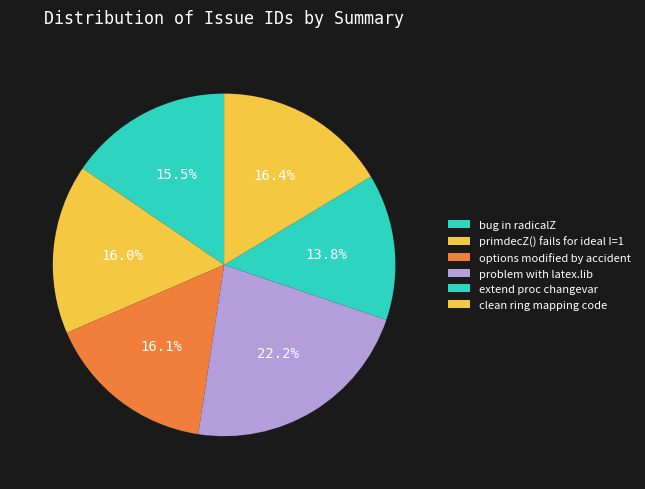

How many slices are in this pie chart?

6